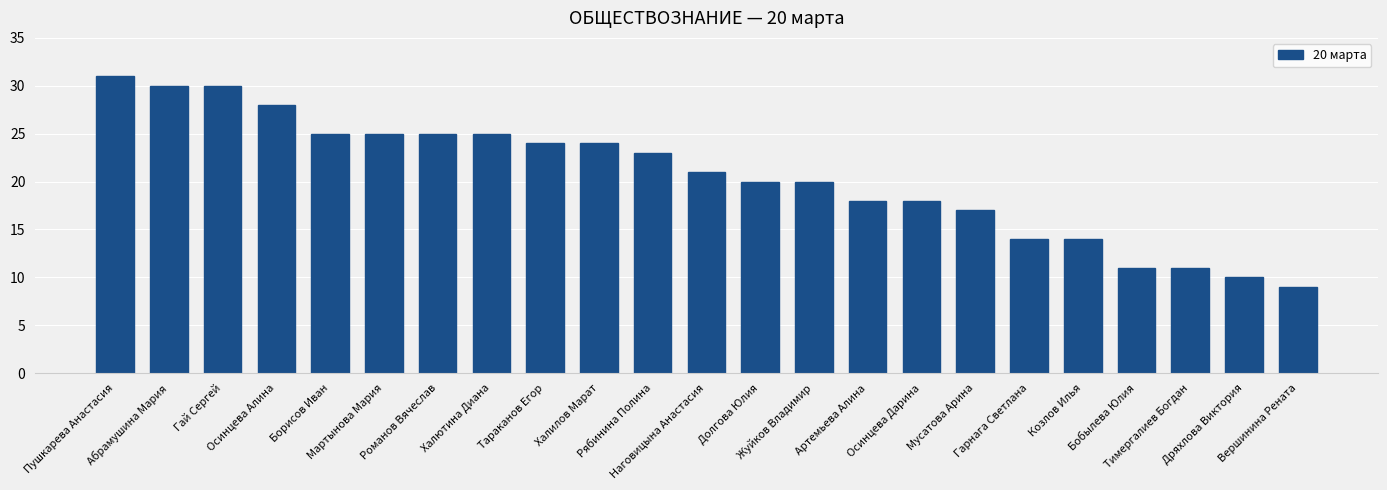

What is the average value?

21